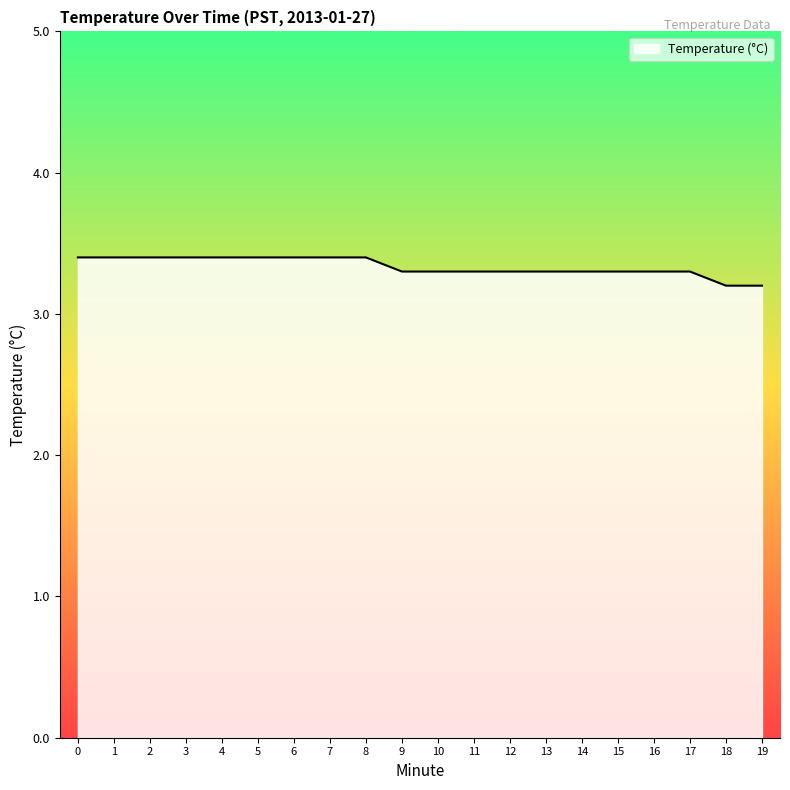

True or false: the data shows 5.0 at 12.

False